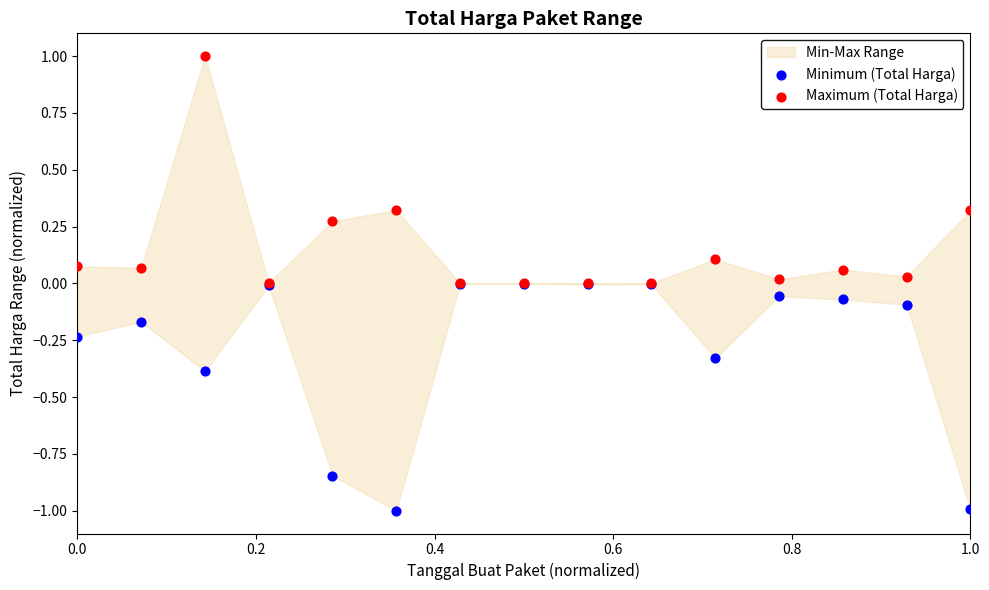

Which series contains the lowest Y value?

Minimum (Total Harga)